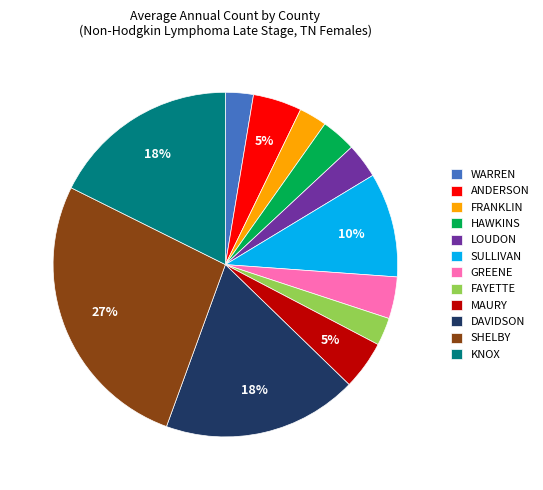

To the nearest percent, what portion does DAVIDSON represent?

18%